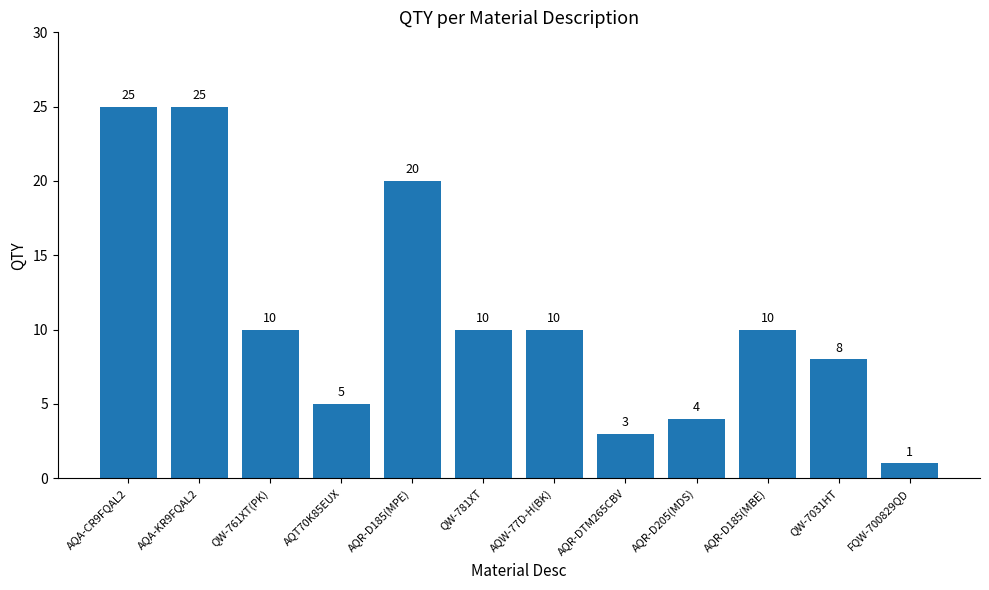

What is the average value?

11